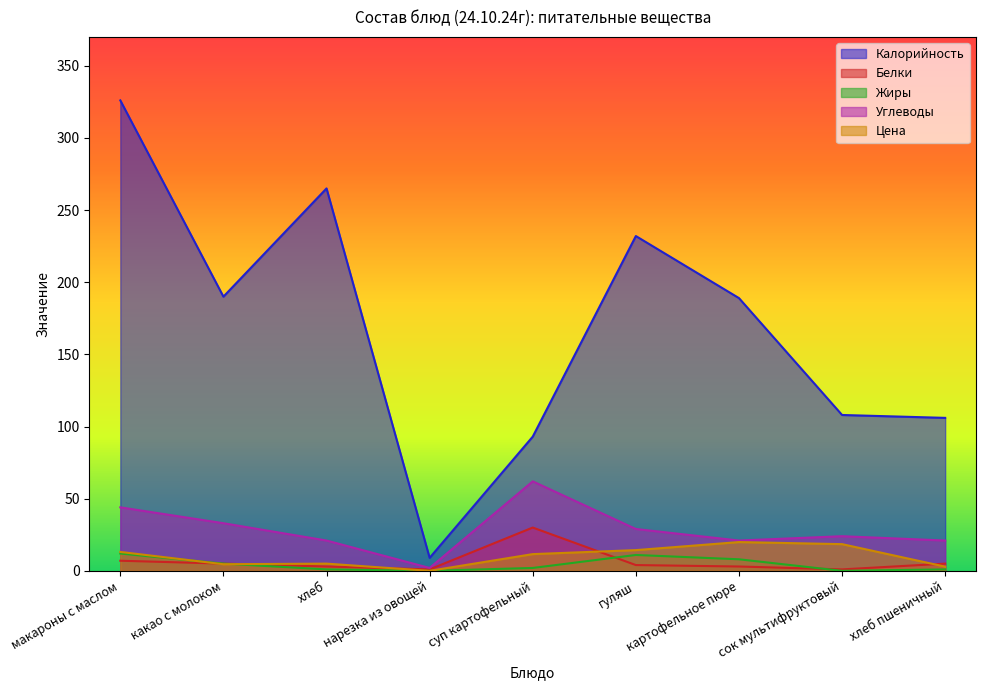

What is the difference between the Калорийность values at хлеб and гуляш?

33.0